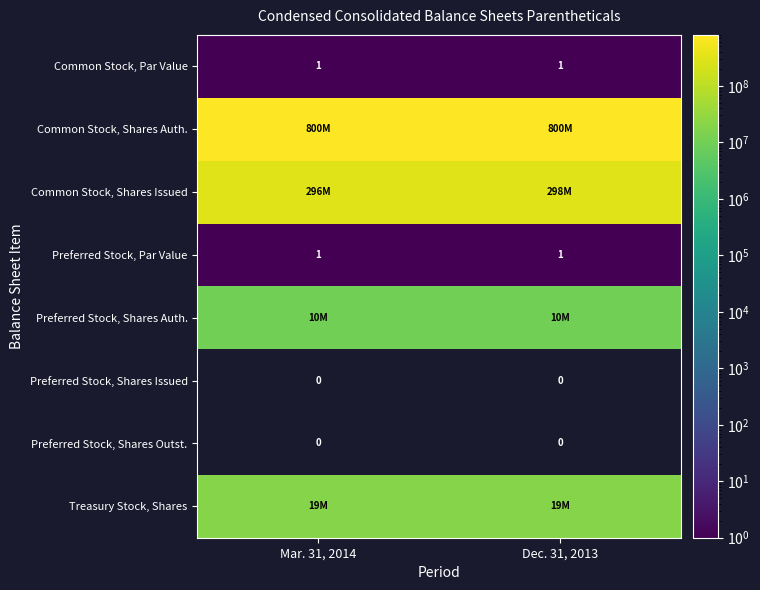

Between Dec. 31, 2013 and Mar. 31, 2014, which is larger?

Dec. 31, 2013